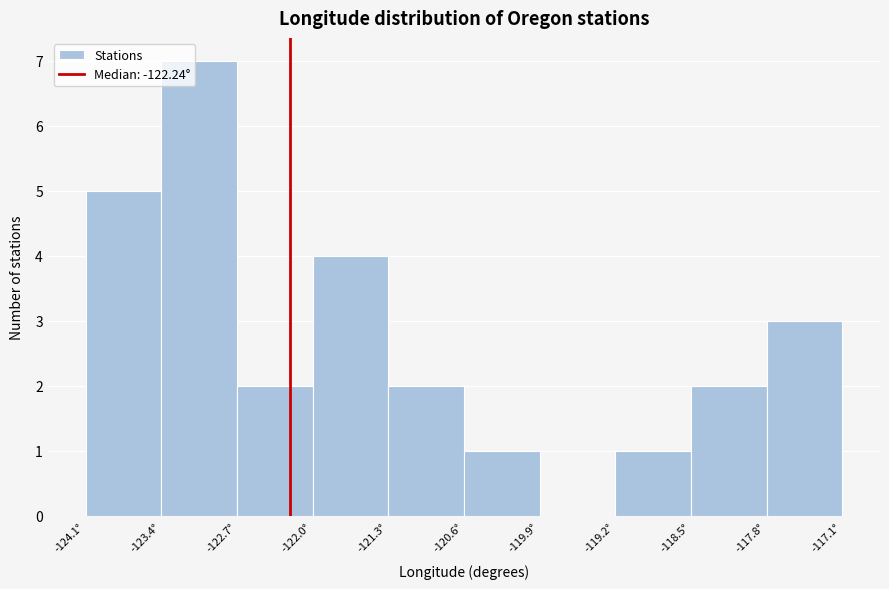

Reading left to right, list every bar in this chart as the range it spans on the x-axis followed by its height. Neither the bar edges nor the heights are printed on the chart, so give them approximately, as read against the axes.

-124.1 to -123.4: 5
-123.4 to -122.7: 7
-122.7 to -122.0: 2
-122.0 to -121.3: 4
-121.3 to -120.6: 2
-120.6 to -119.9: 1
-119.9 to -119.2: 0
-119.2 to -118.5: 1
-118.5 to -117.8: 2
-117.8 to -117.1: 3